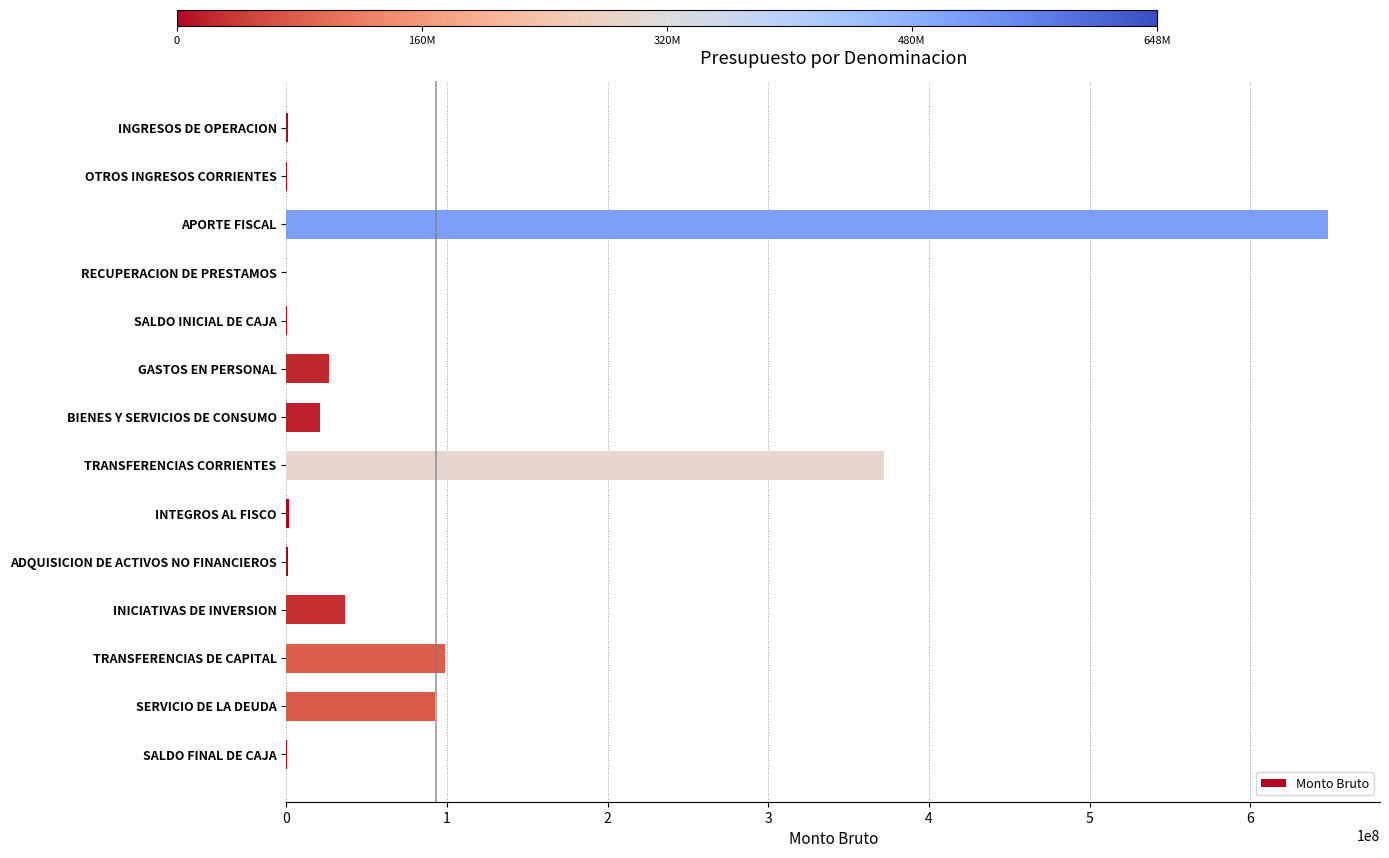

What is the sum of all values?

1299647088